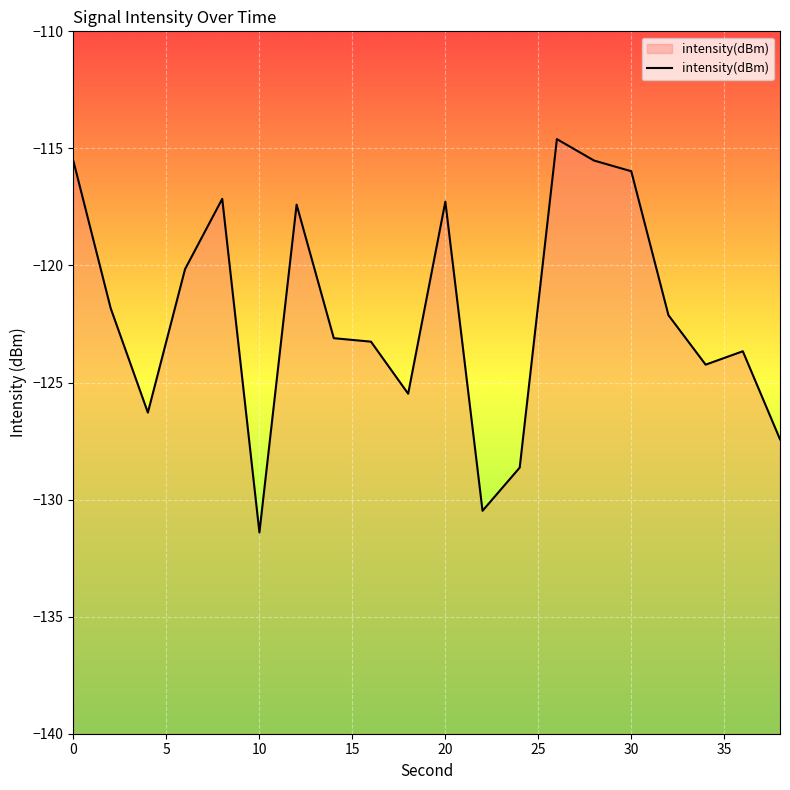

Is it true that the value at 11 is -64.1?

False